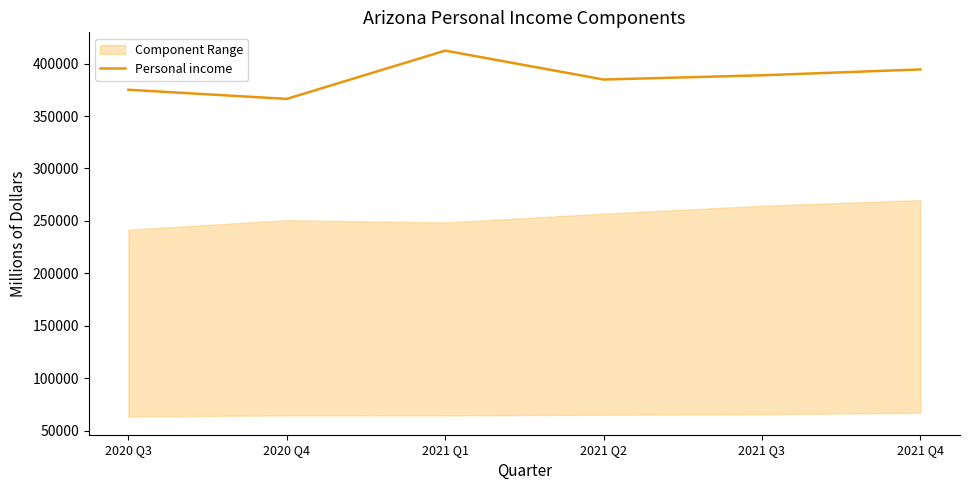

Reading right to left, transcribe all the data shown in this chart.

2021 Q4=394433.1	2021 Q3=388842.5	2021 Q2=384807.8	2021 Q1=412359.2	2020 Q4=366327.6	2020 Q3=375055.6